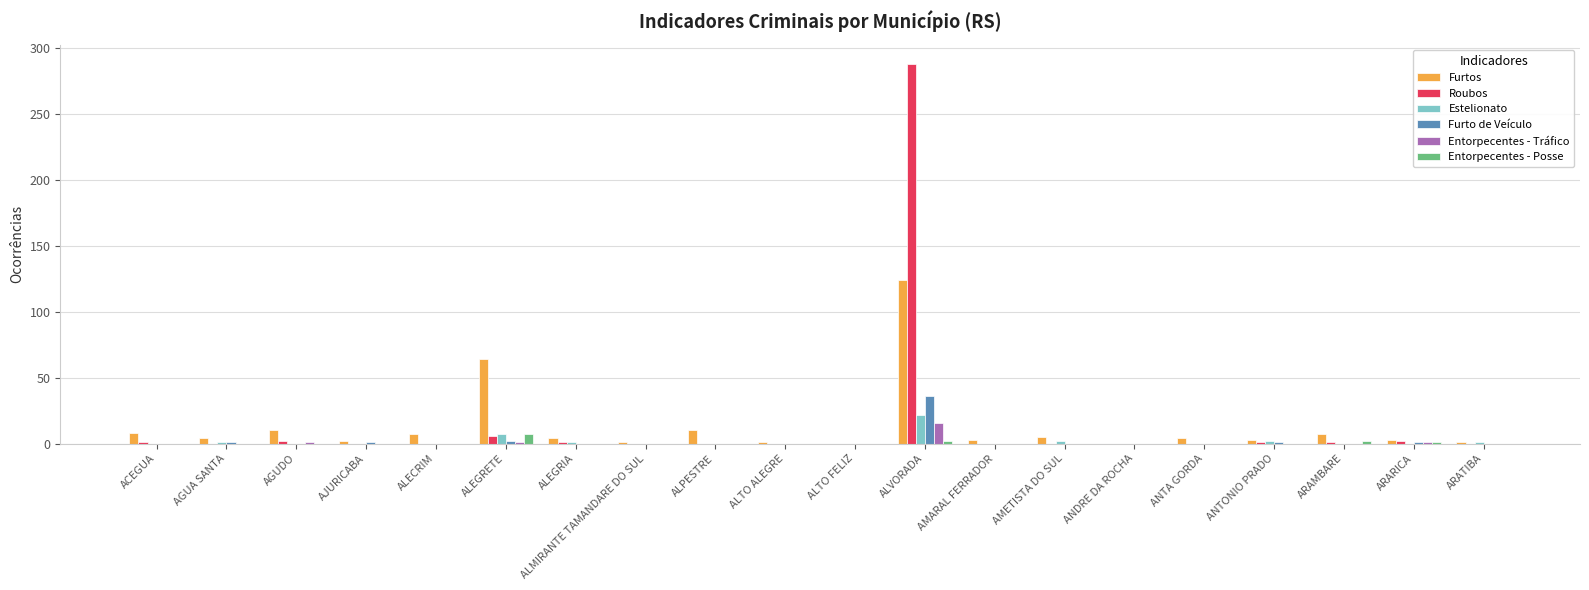

At which category is the sum across all series the highest?

ALVORADA